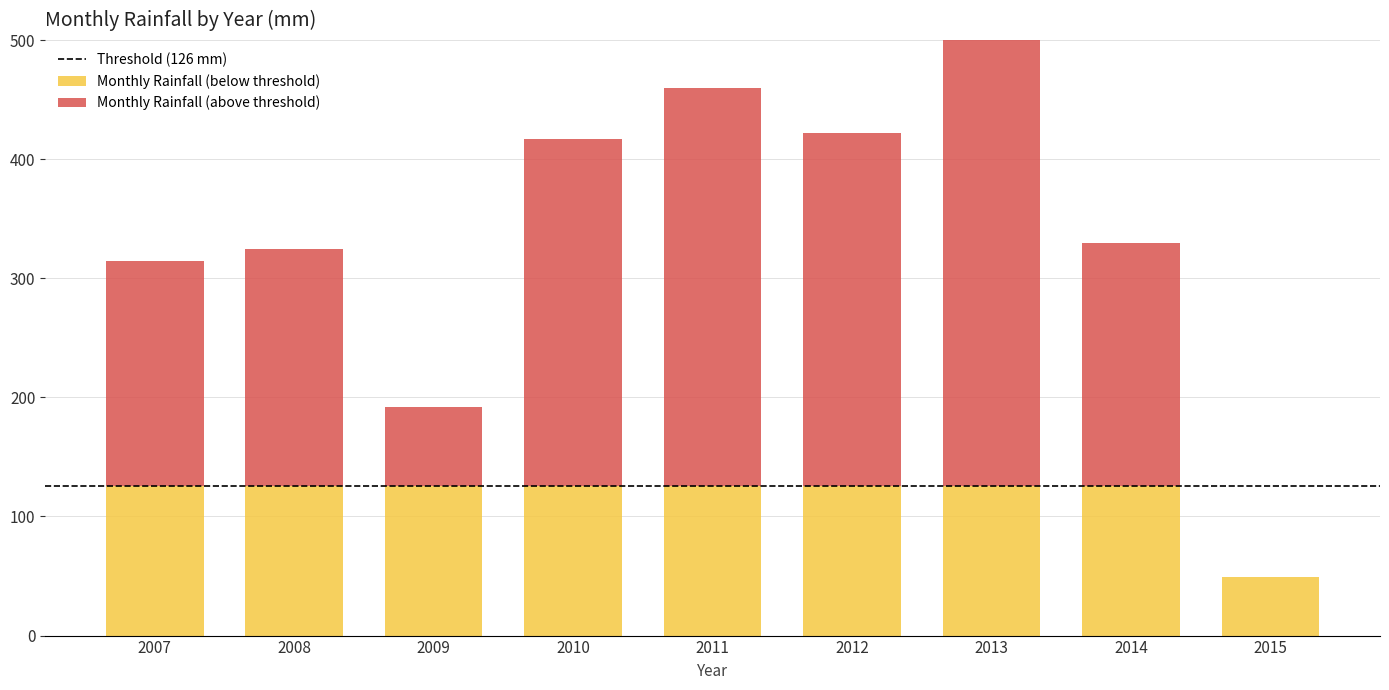

What is the total value across all series at 2012?

421.8